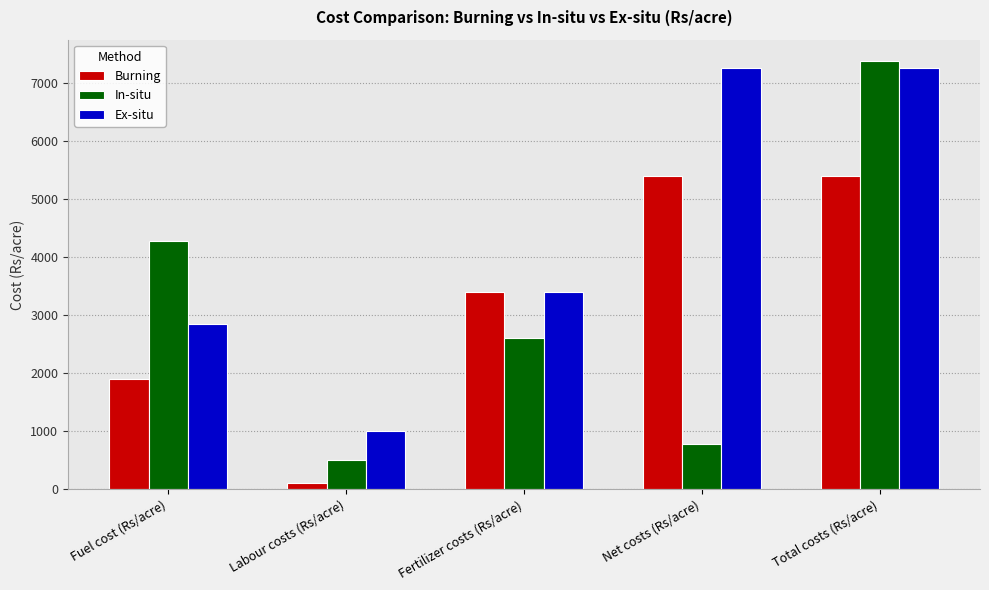

Reading right to left, what are all the values shown in this chart?

Burning: Total costs (Rs/acre)=5400	Net costs (Rs/acre)=5400	Fertilizer costs (Rs/acre)=3400	Labour costs (Rs/acre)=100	Fuel cost (Rs/acre)=1900
In-situ: Total costs (Rs/acre)=7370	Net costs (Rs/acre)=770	Fertilizer costs (Rs/acre)=2595	Labour costs (Rs/acre)=500	Fuel cost (Rs/acre)=4275
Ex-situ: Total costs (Rs/acre)=7250	Net costs (Rs/acre)=7250	Fertilizer costs (Rs/acre)=3400	Labour costs (Rs/acre)=1000	Fuel cost (Rs/acre)=2850